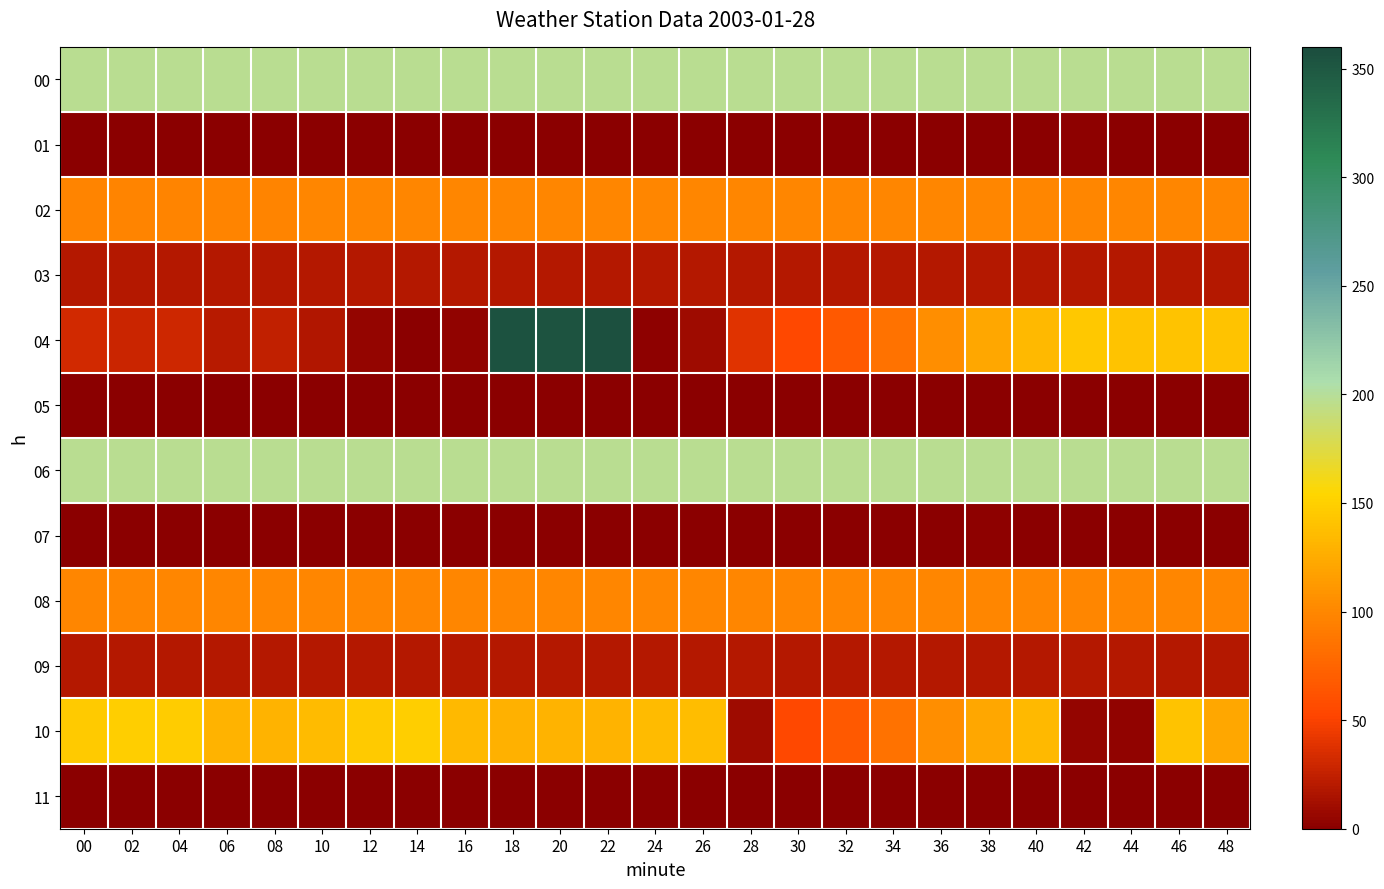

At which category is the sum across all series the highest?

22